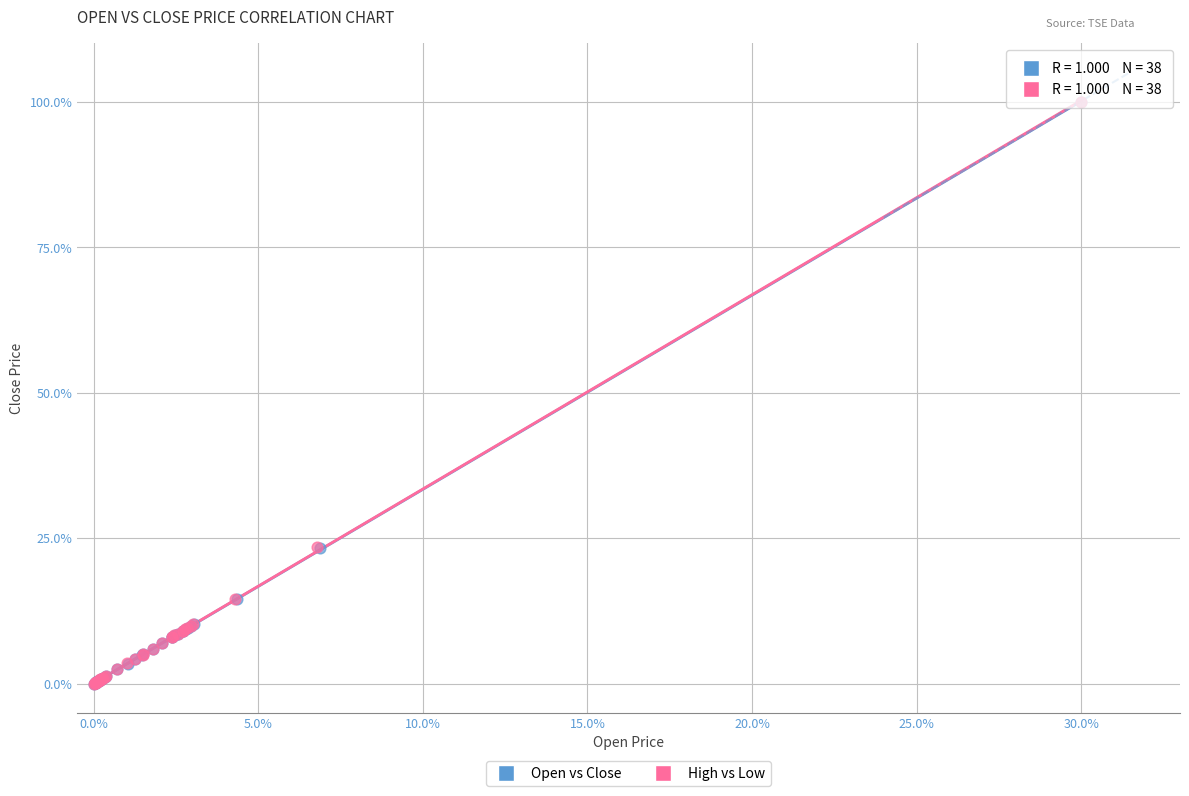

What are all the series names shown in the legend?

Open vs Close, High vs Low